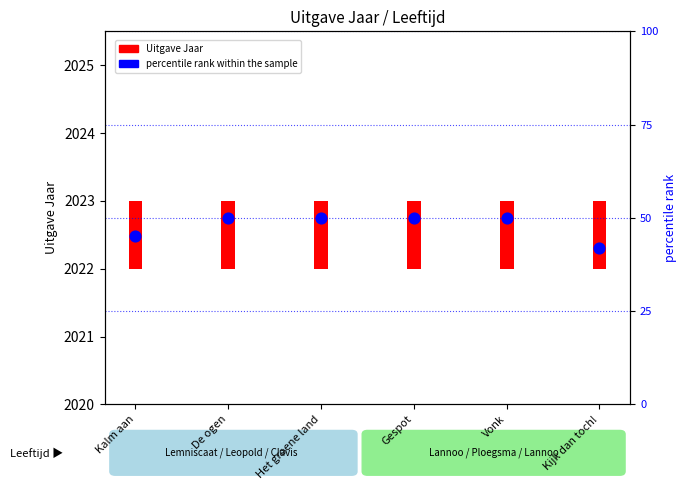

What are all the series names shown in the legend?

Uitgave Jaar, percentile rank within the sample